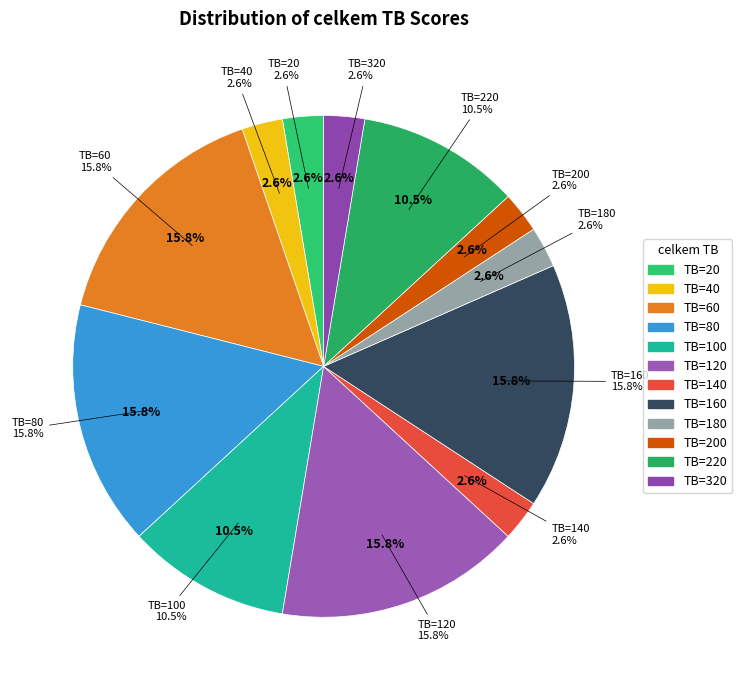

To the nearest percent, what is the difference between the largest and smallest slice percentages?

13%